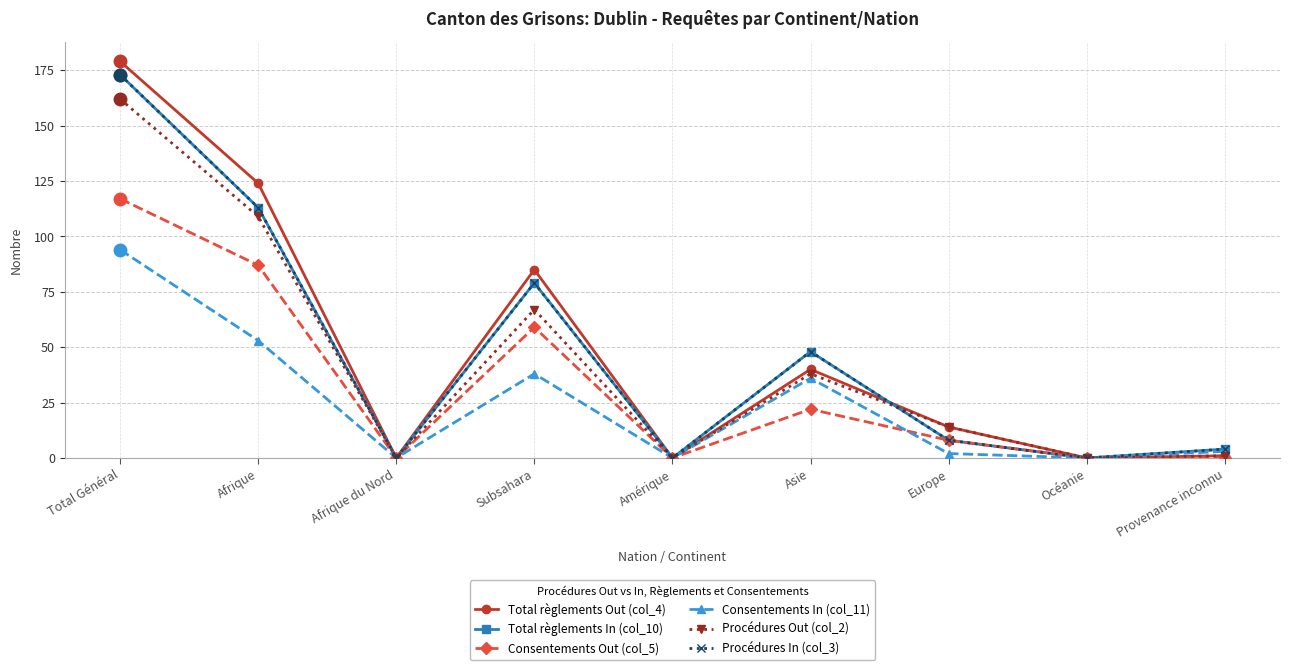

True or false: Consentements Out (col_5) and Total règlements In (col_10) cross at least once.

False